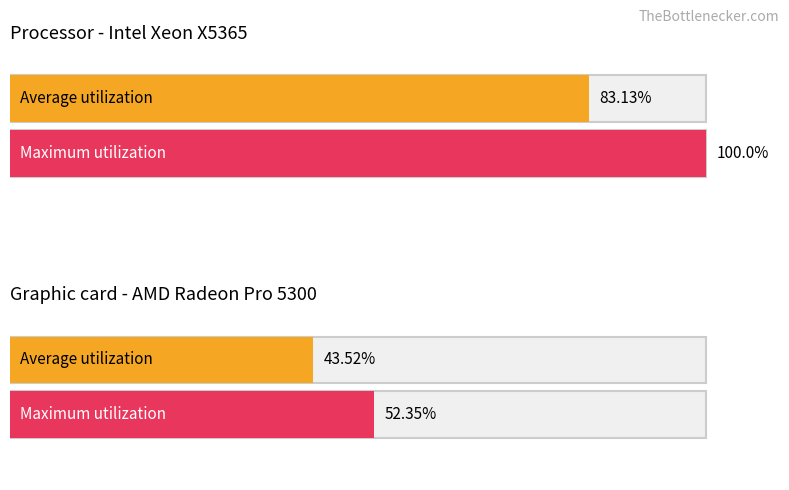

What is the sum of all Average utilization values?

126.7